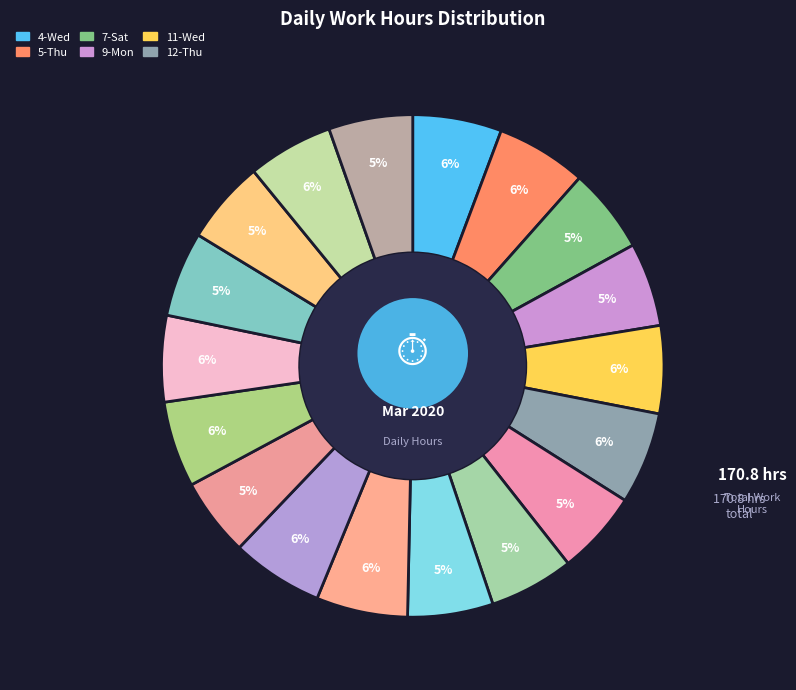

Does 12-Thu represent more than half of the total?

No